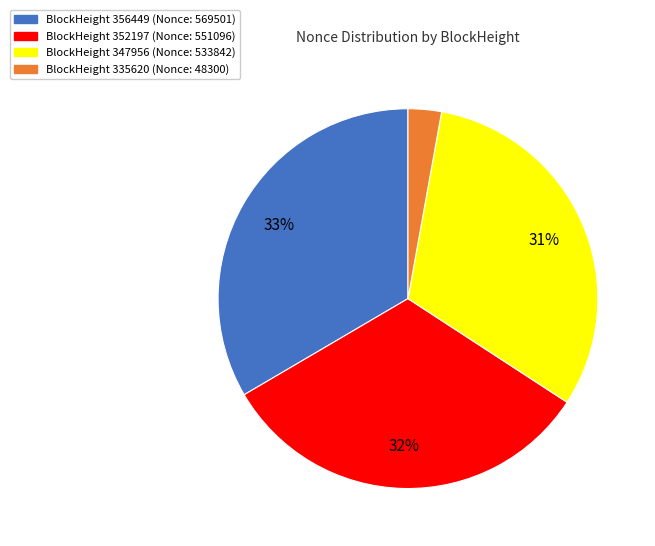

Is there any slice that represents more than half of the pie?

No